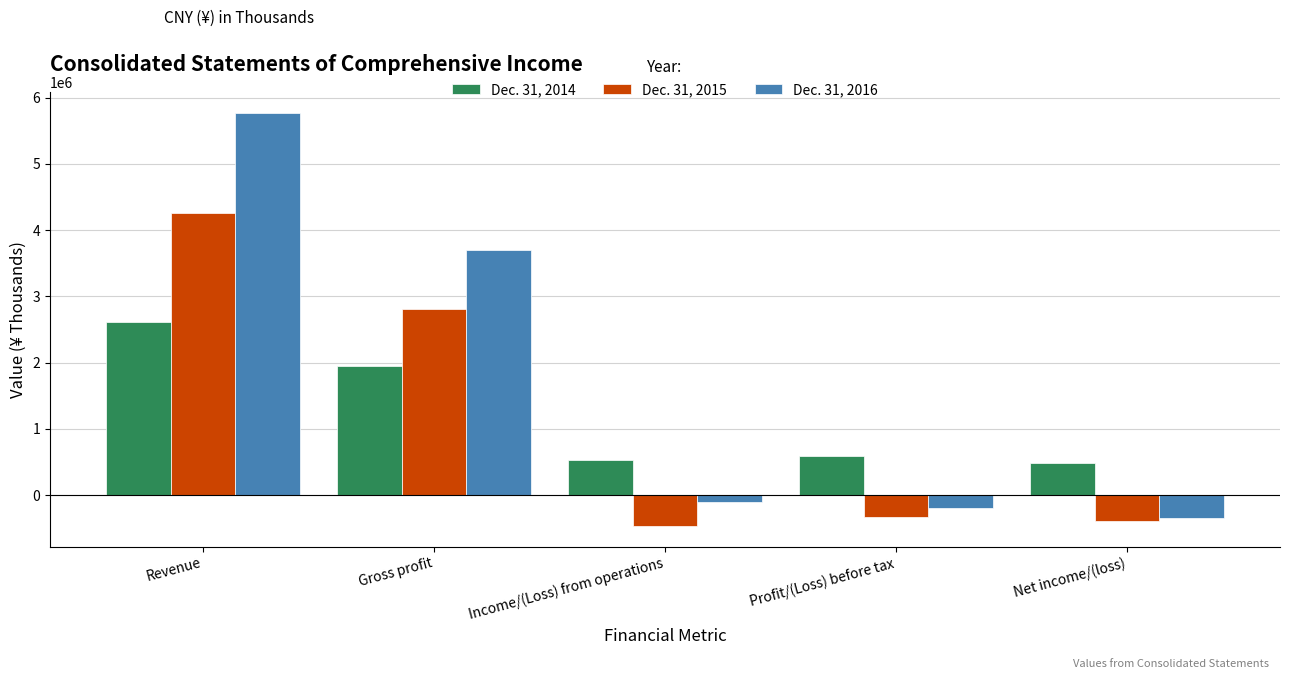

Which series has the widest spread of values?

Dec. 31, 2016